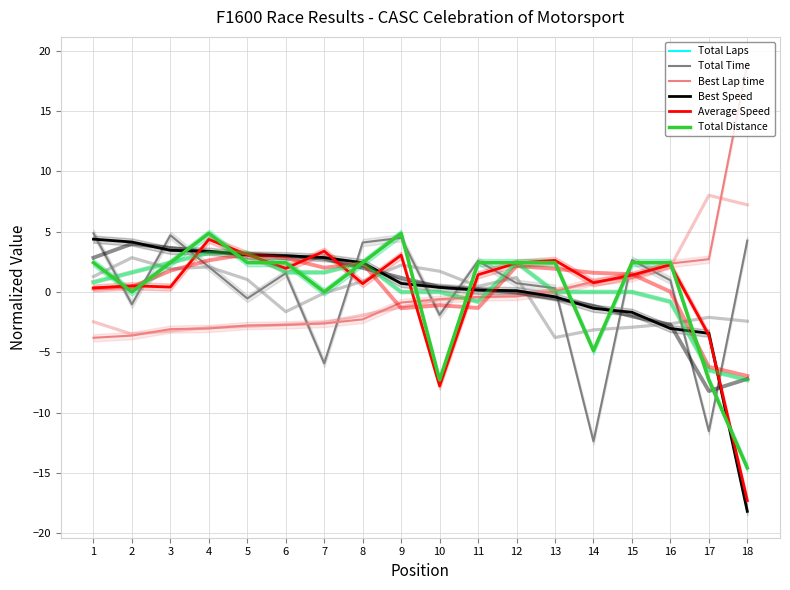

What is the maximum value for Best Lap time?

19.0